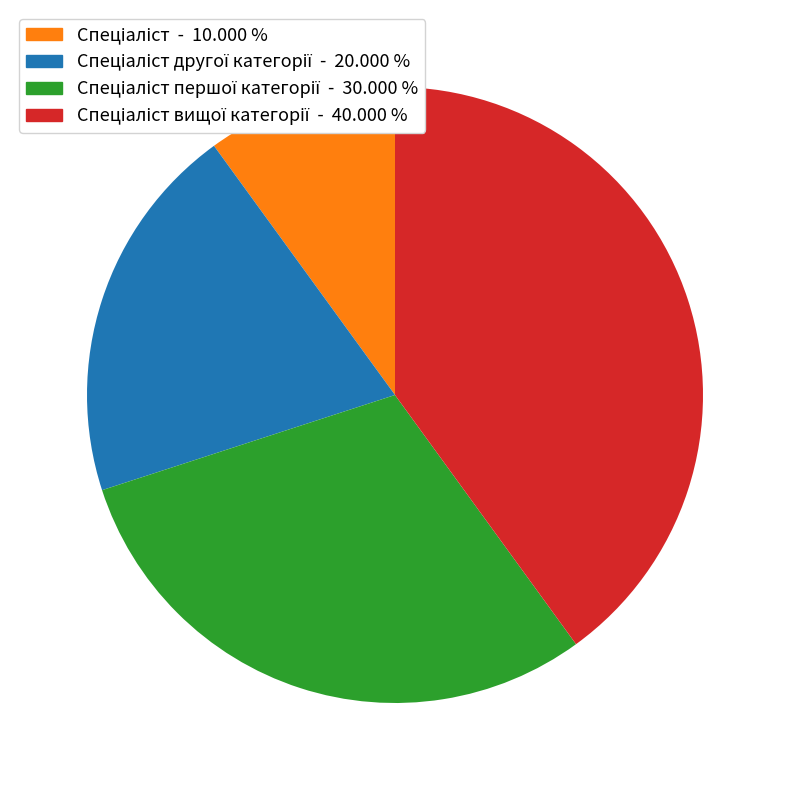

Is there any slice that represents more than half of the pie?

No